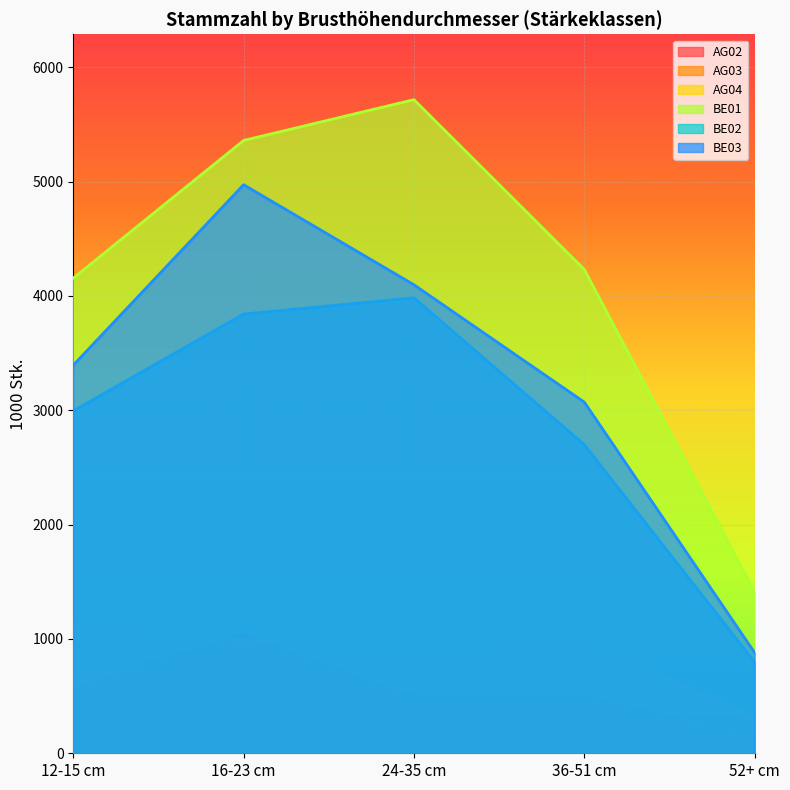

What is the label of the 3rd point from the left?

24-35 cm